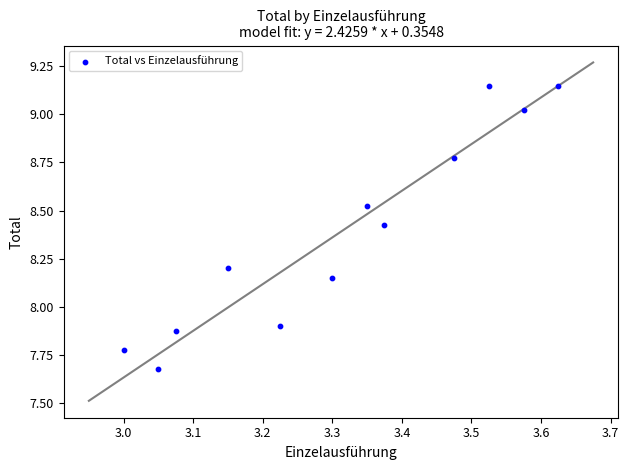

What is the range of Y values (max minus min)?

1.5